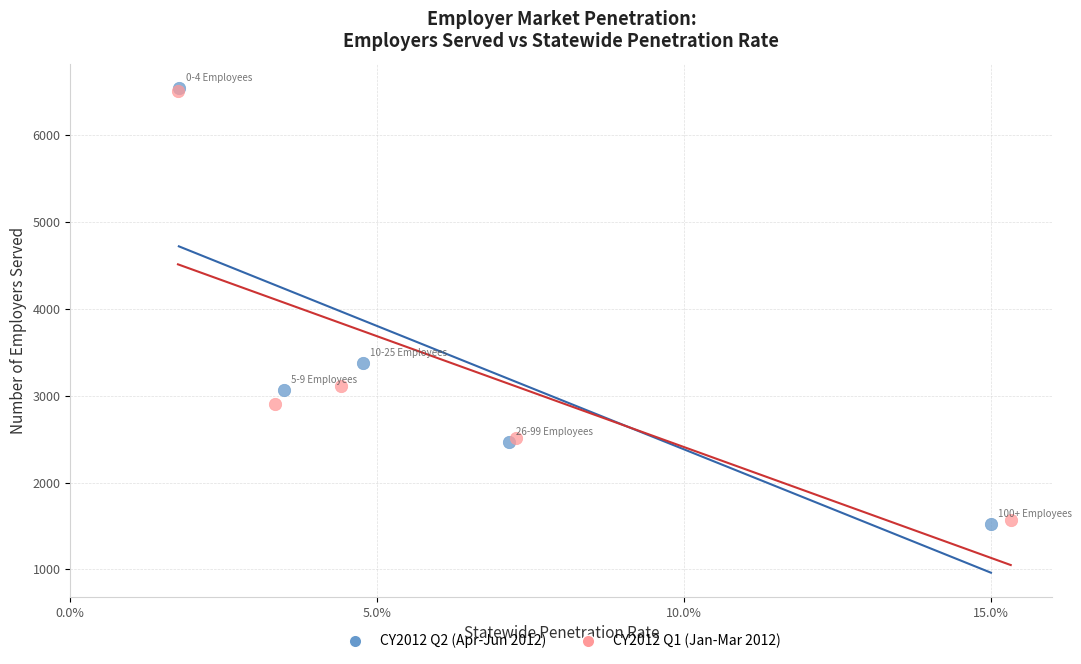

Which series has the largest Y range (max minus min)?

CY2012 Q2 (Apr-Jun 2012)